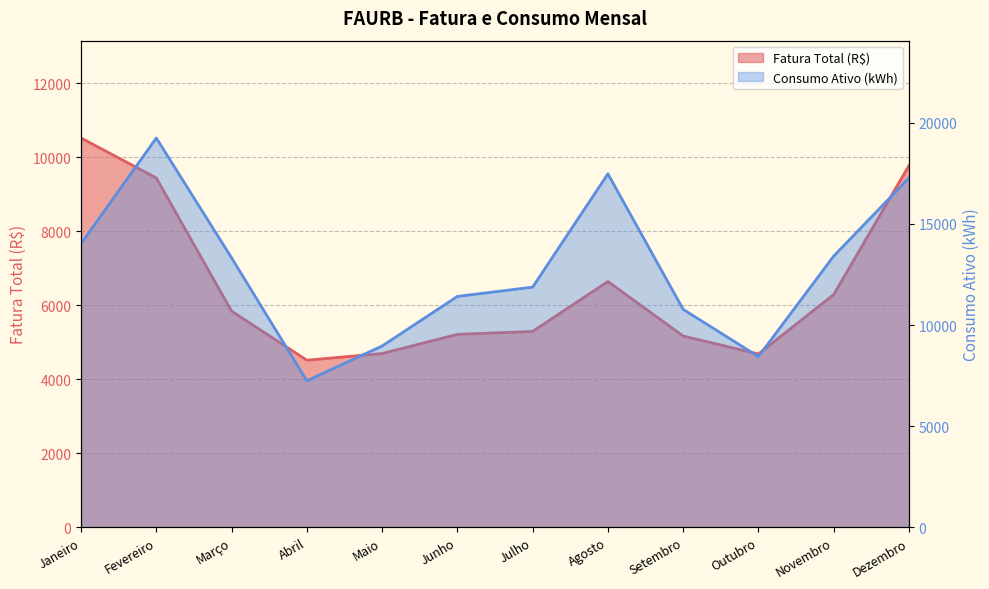

Where is the first local minimum for Fatura Total (R$)?

Abril